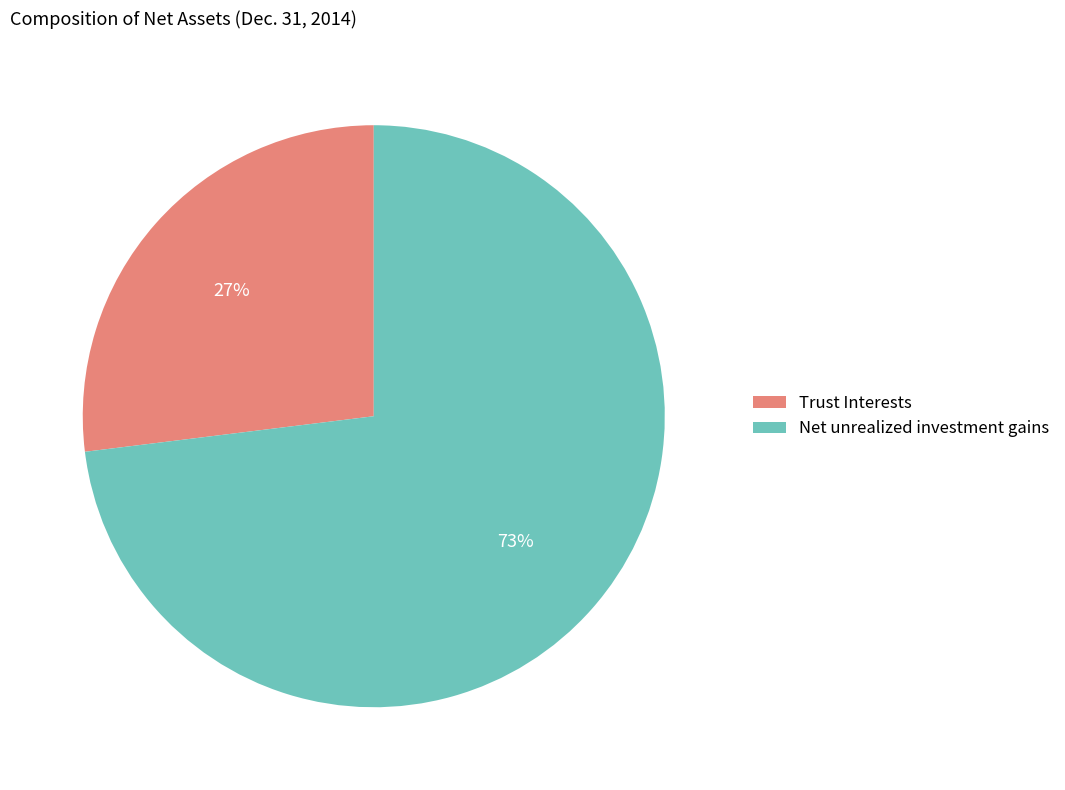

Combined, do Trust Interests and Net unrealized investment gains account for over 50%?

Yes